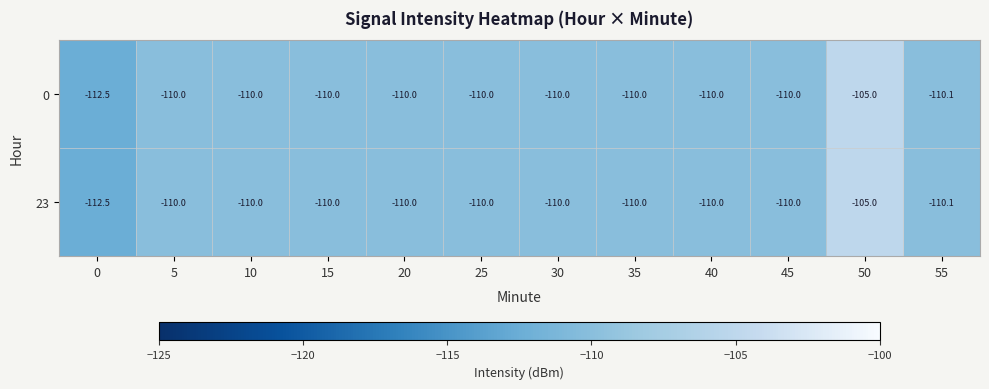

At which category does the chart reach its peak across all series?

50